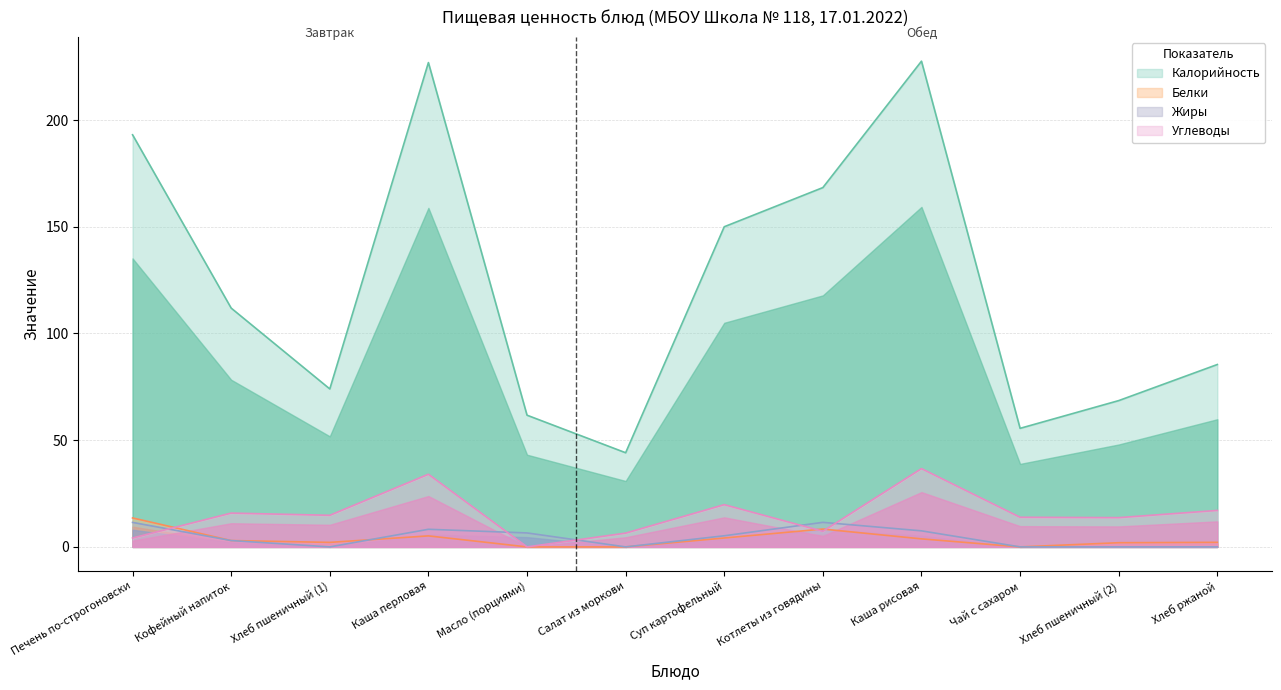

What position from the left is Каша рисовая?

9